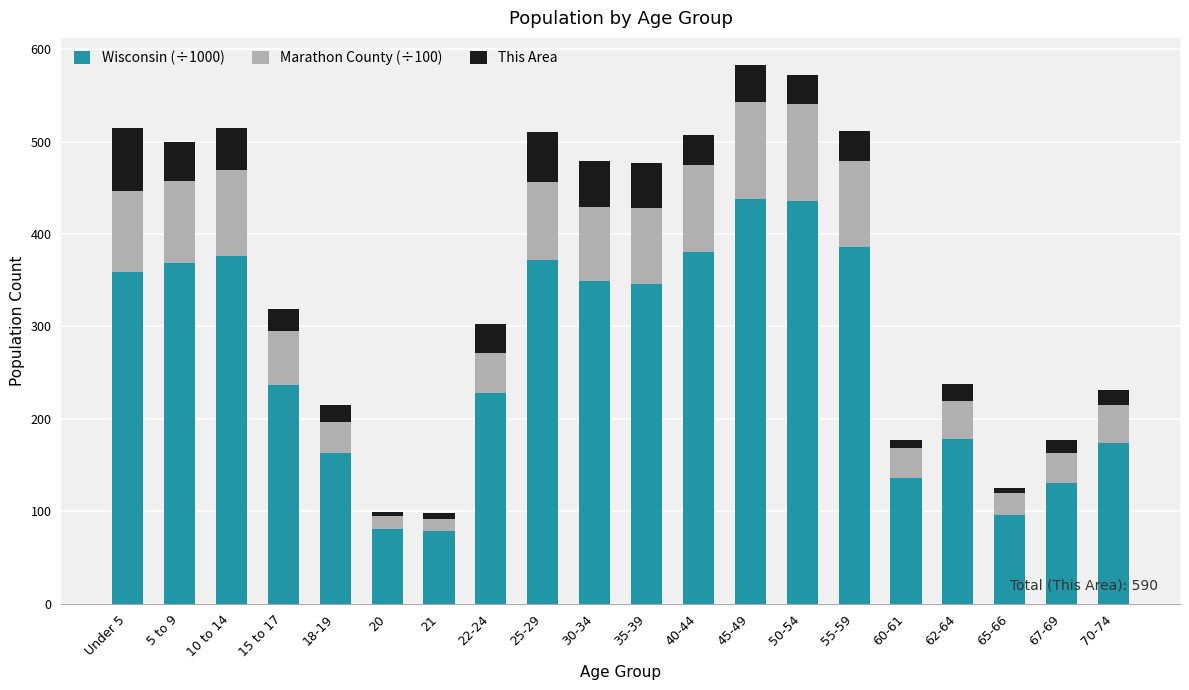

What is the minimum value for Wisconsin (÷1000)?

78.2